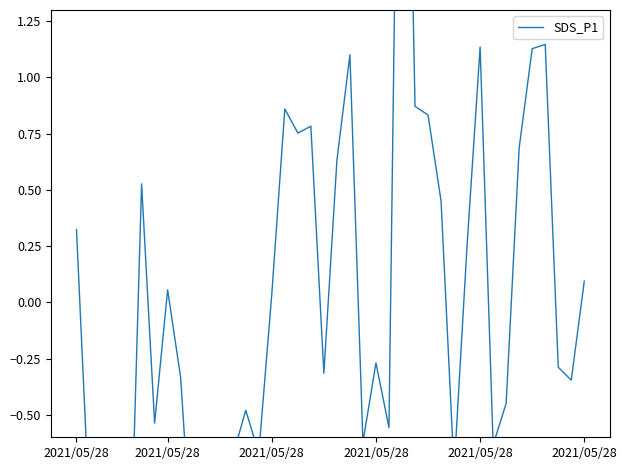

What is the maximum value shown in the chart?

3.9